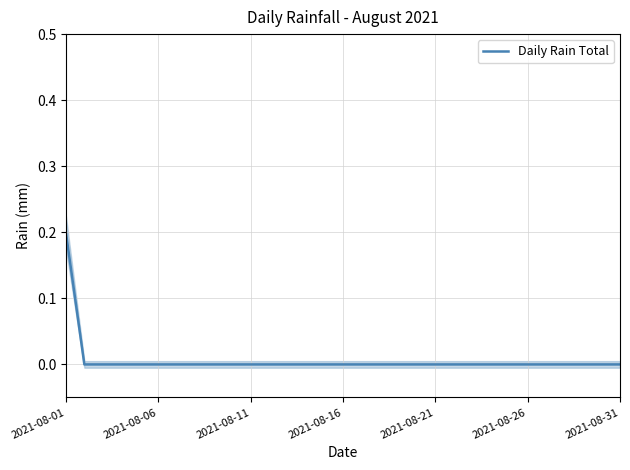

Reading left to right, what are all the values shown in this chart?

0.2	0.0	0.0	0.0	0.0	0.0	0.0	0.0	0.0	0.0	0.0	0.0	0.0	0.0	0.0	0.0	0.0	0.0	0.0	0.0	0.0	0.0	0.0	0.0	0.0	0.0	0.0	0.0	0.0	0.0	0.0